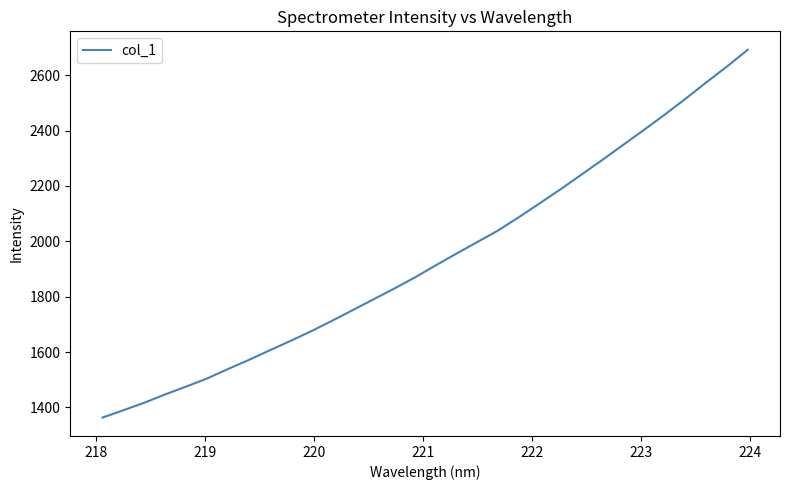

What is the minimum value shown in the chart?

1363.3